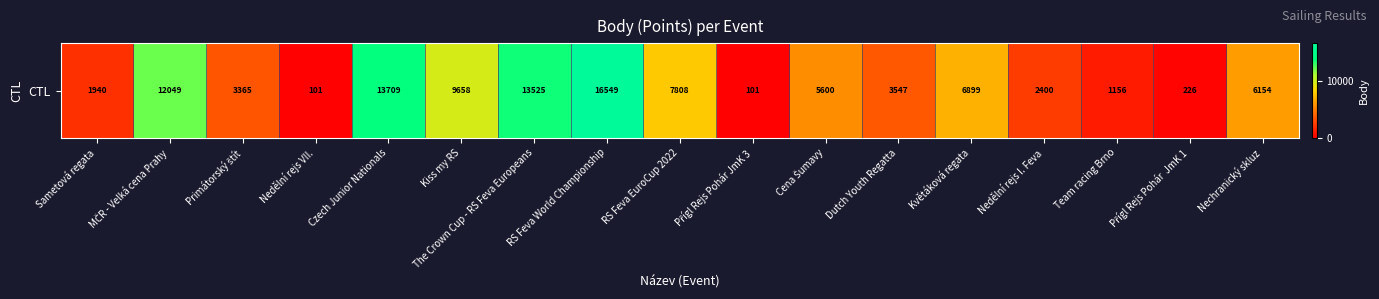

Read the value at Czech Junior Nationals, to the nearest 10.

13710